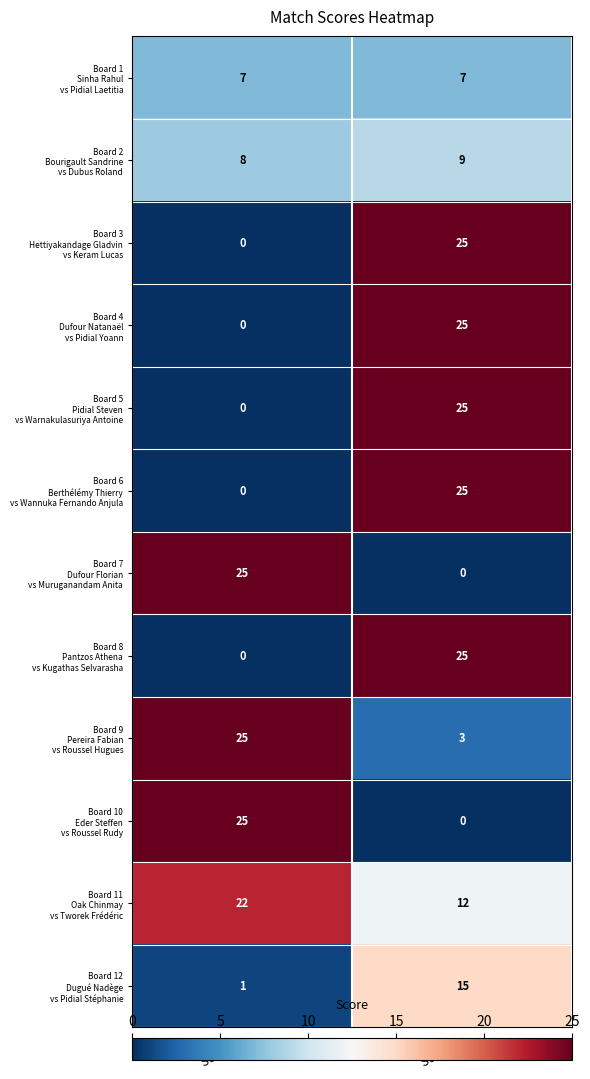

What is the total value across all series at Score 2?

171